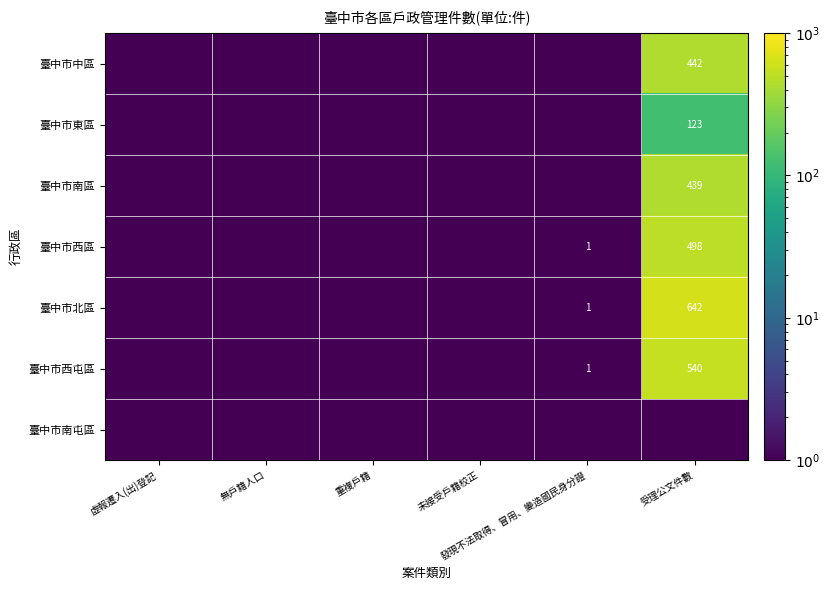

How many categories are shown in the chart?

6